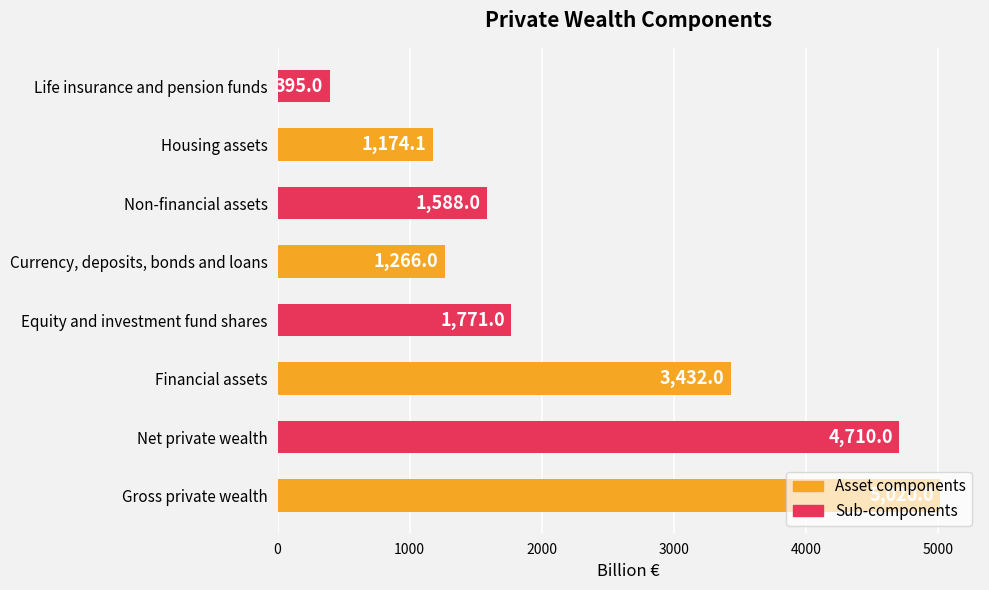

Are the bars horizontal?

Yes